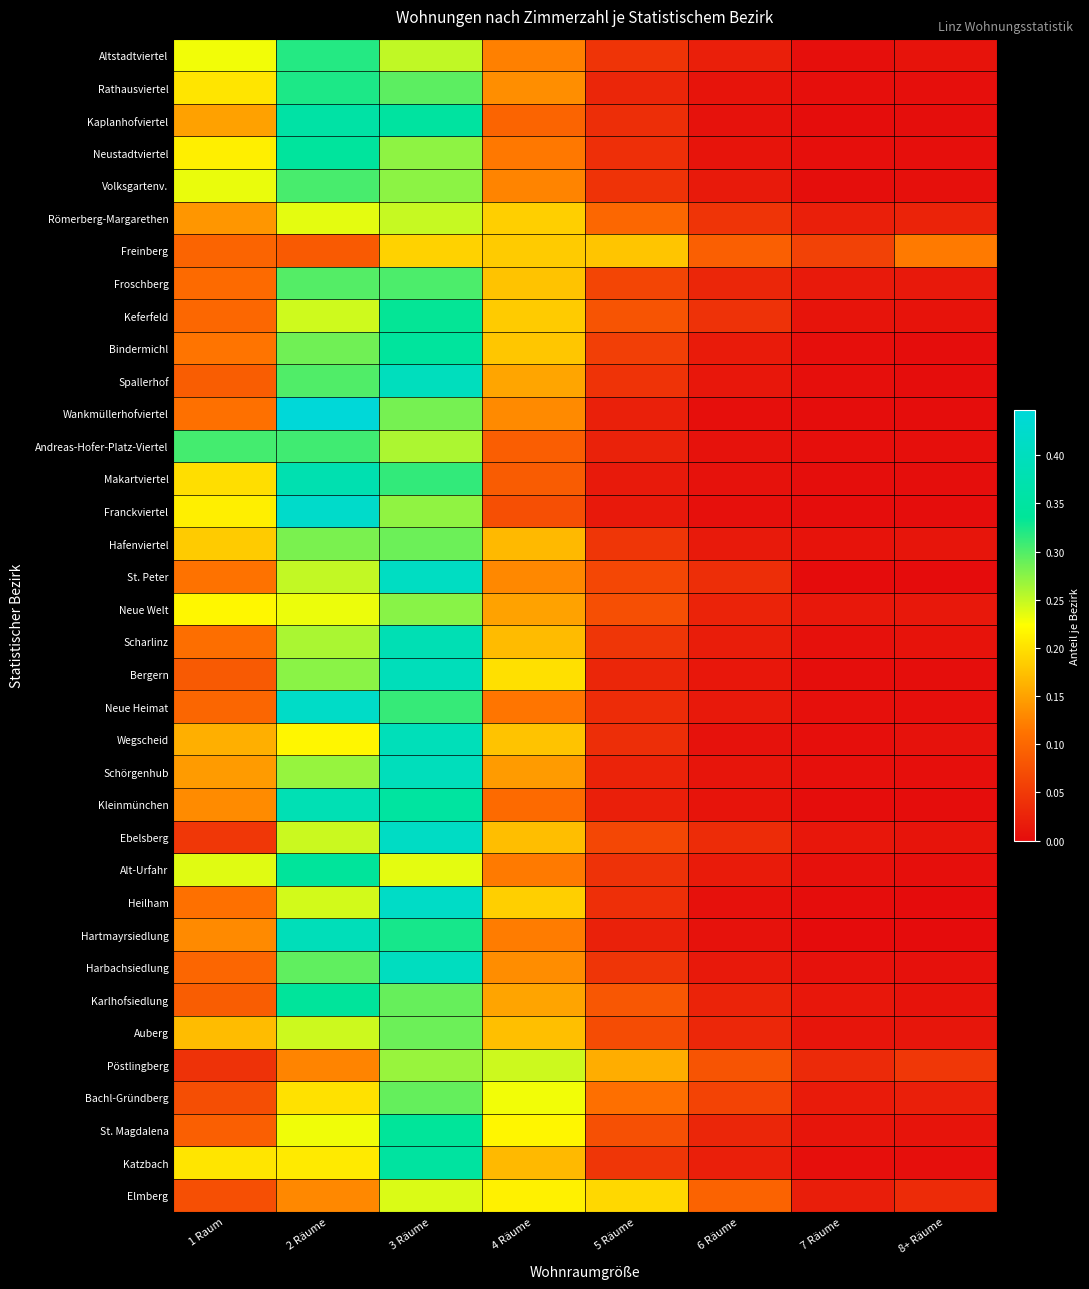

Reading left to right, transcribe all the data shown in this chart.

Altstadtviertel: 1 Raum=0.2	2 Räume=0.3	3 Räume=0.3	4 Räume=0.1	5 Räume=0.0	6 Räume=0.0	7 Räume=0.0	8+ Räume=0.0
Rathausviertel: 1 Raum=0.2	2 Räume=0.3	3 Räume=0.3	4 Räume=0.1	5 Räume=0.0	6 Räume=0.0	7 Räume=0.0	8+ Räume=0.0
Kaplanhofviertel: 1 Raum=0.1	2 Räume=0.4	3 Räume=0.3	4 Räume=0.1	5 Räume=0.0	6 Räume=0.0	7 Räume=0.0	8+ Räume=0.0
Neustadtviertel: 1 Raum=0.2	2 Räume=0.3	3 Räume=0.3	4 Räume=0.1	5 Räume=0.0	6 Räume=0.0	7 Räume=0.0	8+ Räume=0.0
Volksgartenv.: 1 Raum=0.2	2 Räume=0.3	3 Räume=0.3	4 Räume=0.1	5 Räume=0.0	6 Räume=0.0	7 Räume=0.0	8+ Räume=0.0
Römerberg-Margarethen: 1 Raum=0.1	2 Räume=0.2	3 Räume=0.2	4 Räume=0.2	5 Räume=0.1	6 Räume=0.0	7 Räume=0.0	8+ Räume=0.0
Freinberg: 1 Raum=0.1	2 Räume=0.1	3 Räume=0.2	4 Räume=0.2	5 Räume=0.2	6 Räume=0.1	7 Räume=0.1	8+ Räume=0.1
Froschberg: 1 Raum=0.1	2 Räume=0.3	3 Räume=0.3	4 Räume=0.2	5 Räume=0.1	6 Räume=0.0	7 Räume=0.0	8+ Räume=0.0
Keferfeld: 1 Raum=0.1	2 Räume=0.2	3 Räume=0.3	4 Räume=0.2	5 Räume=0.1	6 Räume=0.0	7 Räume=0.0	8+ Räume=0.0
Bindermichl: 1 Raum=0.1	2 Räume=0.3	3 Räume=0.3	4 Räume=0.2	5 Räume=0.1	6 Räume=0.0	7 Räume=0.0	8+ Räume=0.0
Spallerhof: 1 Raum=0.1	2 Räume=0.3	3 Räume=0.4	4 Räume=0.2	5 Räume=0.0	6 Räume=0.0	7 Räume=0.0	8+ Räume=0.0
Wankmüllerhofviertel: 1 Raum=0.1	2 Räume=0.4	3 Räume=0.3	4 Räume=0.1	5 Räume=0.0	6 Räume=0.0	7 Räume=0.0	8+ Räume=0.0
Andreas-Hofer-Platz-Viertel: 1 Raum=0.3	2 Räume=0.3	3 Räume=0.3	4 Räume=0.1	5 Räume=0.0	6 Räume=0.0	7 Räume=0.0	8+ Räume=0.0
Makartviertel: 1 Raum=0.2	2 Räume=0.4	3 Räume=0.3	4 Räume=0.1	5 Räume=0.0	6 Räume=0.0	7 Räume=0.0	8+ Räume=0.0
Franckviertel: 1 Raum=0.2	2 Räume=0.4	3 Räume=0.3	4 Räume=0.1	5 Räume=0.0	6 Räume=0.0	7 Räume=0.0	8+ Räume=0.0
Hafenviertel: 1 Raum=0.2	2 Räume=0.3	3 Räume=0.3	4 Räume=0.2	5 Räume=0.0	6 Räume=0.0	7 Räume=0.0	8+ Räume=0.0
St. Peter: 1 Raum=0.1	2 Räume=0.2	3 Räume=0.4	4 Räume=0.1	5 Räume=0.1	6 Räume=0.0	7 Räume=0.0	8+ Räume=0.0
Neue Welt: 1 Raum=0.2	2 Räume=0.2	3 Räume=0.3	4 Räume=0.1	5 Räume=0.1	6 Räume=0.0	7 Räume=0.0	8+ Räume=0.0
Scharlinz: 1 Raum=0.1	2 Räume=0.3	3 Räume=0.4	4 Räume=0.2	5 Räume=0.0	6 Räume=0.0	7 Räume=0.0	8+ Räume=0.0
Bergern: 1 Raum=0.1	2 Räume=0.3	3 Räume=0.4	4 Räume=0.2	5 Räume=0.0	6 Räume=0.0	7 Räume=0.0	8+ Räume=0.0
Neue Heimat: 1 Raum=0.1	2 Räume=0.4	3 Räume=0.3	4 Räume=0.1	5 Räume=0.0	6 Räume=0.0	7 Räume=0.0	8+ Räume=0.0
Wegscheid: 1 Raum=0.2	2 Räume=0.2	3 Räume=0.4	4 Räume=0.2	5 Räume=0.0	6 Räume=0.0	7 Räume=0.0	8+ Räume=0.0
Schörgenhub: 1 Raum=0.1	2 Räume=0.3	3 Räume=0.4	4 Räume=0.1	5 Räume=0.0	6 Räume=0.0	7 Räume=0.0	8+ Räume=0.0
Kleinmünchen: 1 Raum=0.1	2 Räume=0.4	3 Räume=0.3	4 Räume=0.1	5 Räume=0.0	6 Räume=0.0	7 Räume=0.0	8+ Räume=0.0
Ebelsberg: 1 Raum=0.0	2 Räume=0.2	3 Räume=0.4	4 Räume=0.2	5 Räume=0.1	6 Räume=0.0	7 Räume=0.0	8+ Räume=0.0
Alt-Urfahr: 1 Raum=0.2	2 Räume=0.3	3 Räume=0.2	4 Räume=0.1	5 Räume=0.0	6 Räume=0.0	7 Räume=0.0	8+ Räume=0.0
Heilham: 1 Raum=0.1	2 Räume=0.2	3 Räume=0.4	4 Räume=0.2	5 Räume=0.0	6 Räume=0.0	7 Räume=0.0	8+ Räume=0.0
Hartmayrsiedlung: 1 Raum=0.1	2 Räume=0.4	3 Räume=0.3	4 Räume=0.1	5 Räume=0.0	6 Räume=0.0	7 Räume=0.0	8+ Räume=0.0
Harbachsiedlung: 1 Raum=0.1	2 Räume=0.3	3 Räume=0.4	4 Räume=0.1	5 Räume=0.0	6 Räume=0.0	7 Räume=0.0	8+ Räume=0.0
Karlhofsiedlung: 1 Raum=0.1	2 Räume=0.3	3 Räume=0.3	4 Räume=0.2	5 Räume=0.1	6 Räume=0.0	7 Räume=0.0	8+ Räume=0.0
Auberg: 1 Raum=0.2	2 Räume=0.2	3 Räume=0.3	4 Räume=0.2	5 Räume=0.1	6 Räume=0.0	7 Räume=0.0	8+ Räume=0.0
Pöstlingberg: 1 Raum=0.0	2 Räume=0.1	3 Räume=0.3	4 Räume=0.2	5 Räume=0.2	6 Räume=0.1	7 Räume=0.0	8+ Räume=0.0
Bachl-Gründberg: 1 Raum=0.1	2 Räume=0.2	3 Räume=0.3	4 Räume=0.2	5 Räume=0.1	6 Räume=0.1	7 Räume=0.0	8+ Räume=0.0
St. Magdalena: 1 Raum=0.1	2 Räume=0.2	3 Räume=0.3	4 Räume=0.2	5 Räume=0.1	6 Räume=0.0	7 Räume=0.0	8+ Räume=0.0
Katzbach: 1 Raum=0.2	2 Räume=0.2	3 Räume=0.3	4 Räume=0.2	5 Räume=0.0	6 Räume=0.0	7 Räume=0.0	8+ Räume=0.0
Elmberg: 1 Raum=0.1	2 Räume=0.1	3 Räume=0.2	4 Räume=0.2	5 Räume=0.2	6 Räume=0.1	7 Räume=0.0	8+ Räume=0.0